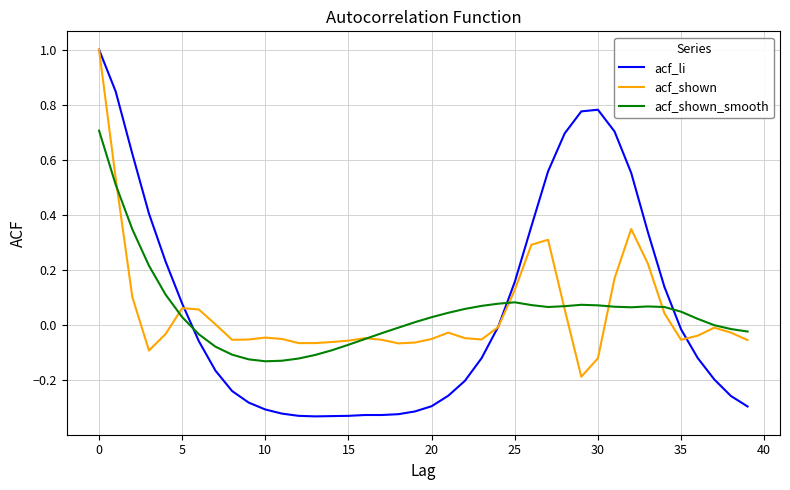

Which series has the largest range (max minus min)?

acf_li